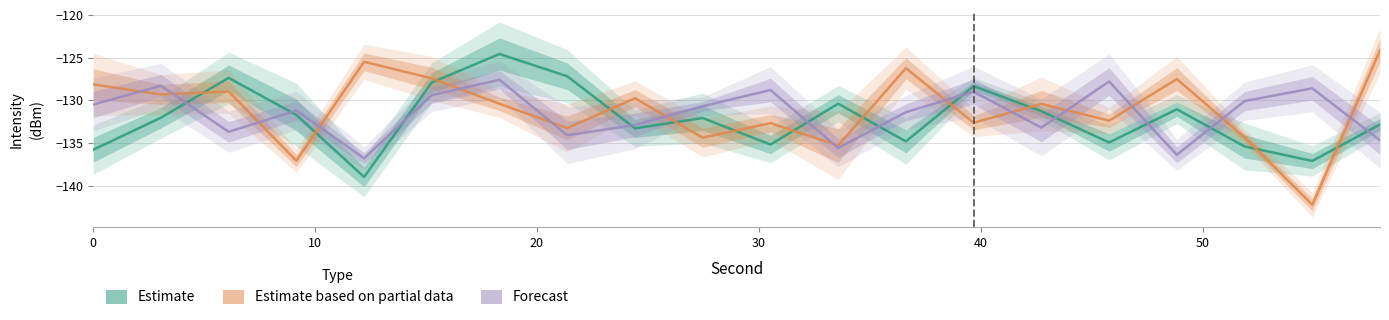

Which series has the largest total across all categories?

Estimate based on partial data